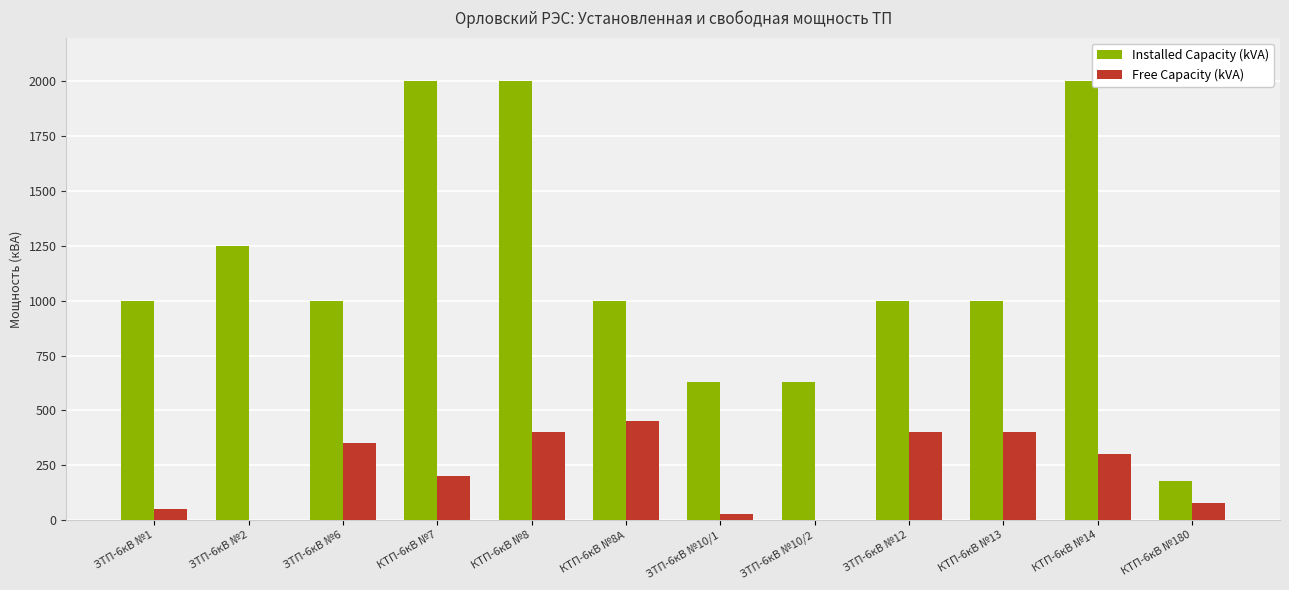

The Installed Capacity (kVA) series shows 630 at ЗТП-6кВ №10/1. True or false?

True